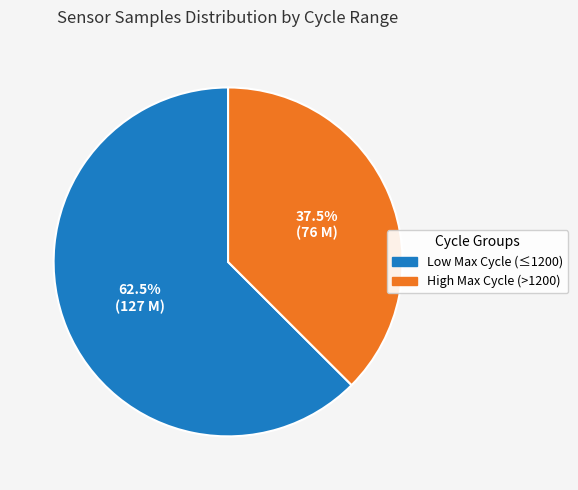

What is the ratio of the value at High Max Cycle (>1200) to the value at Low Max Cycle (≤1200)?

0.6